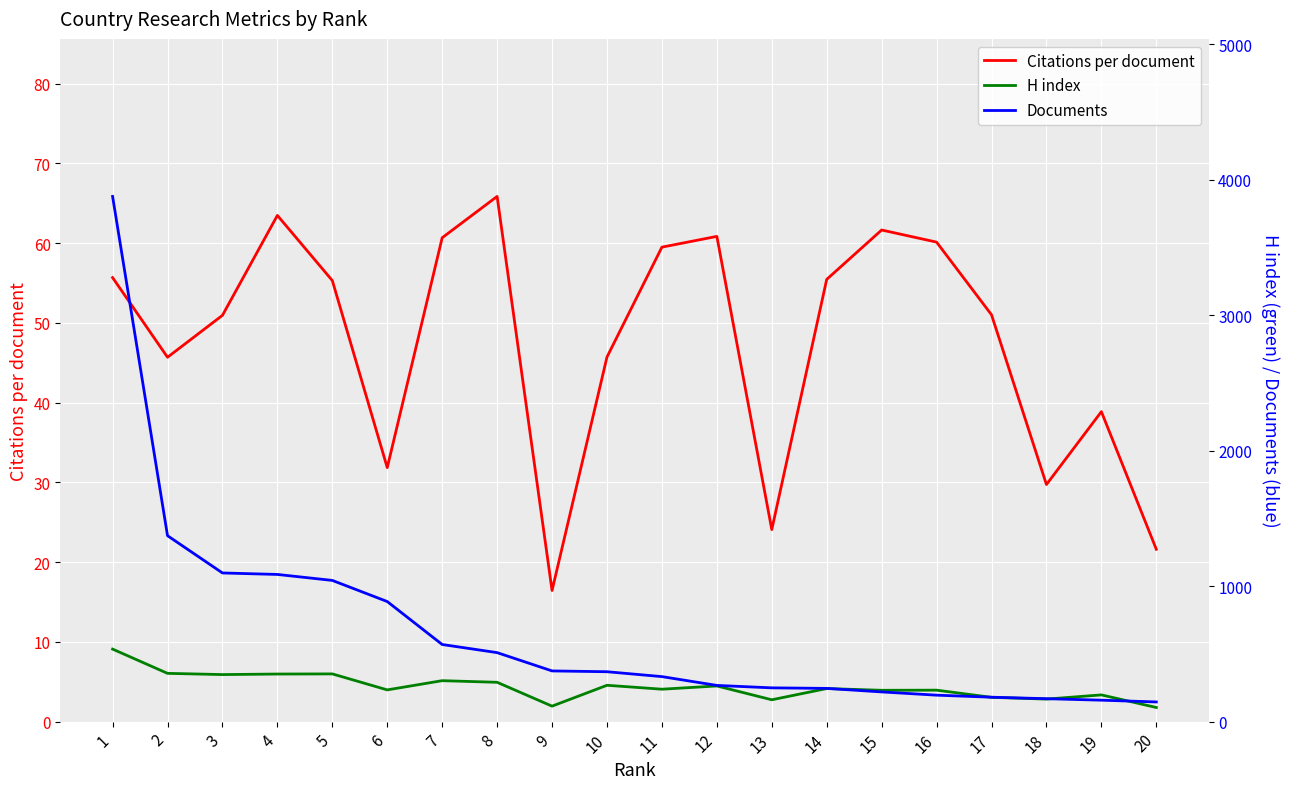

True or false: Citations per document and H index intersect in this chart.

False